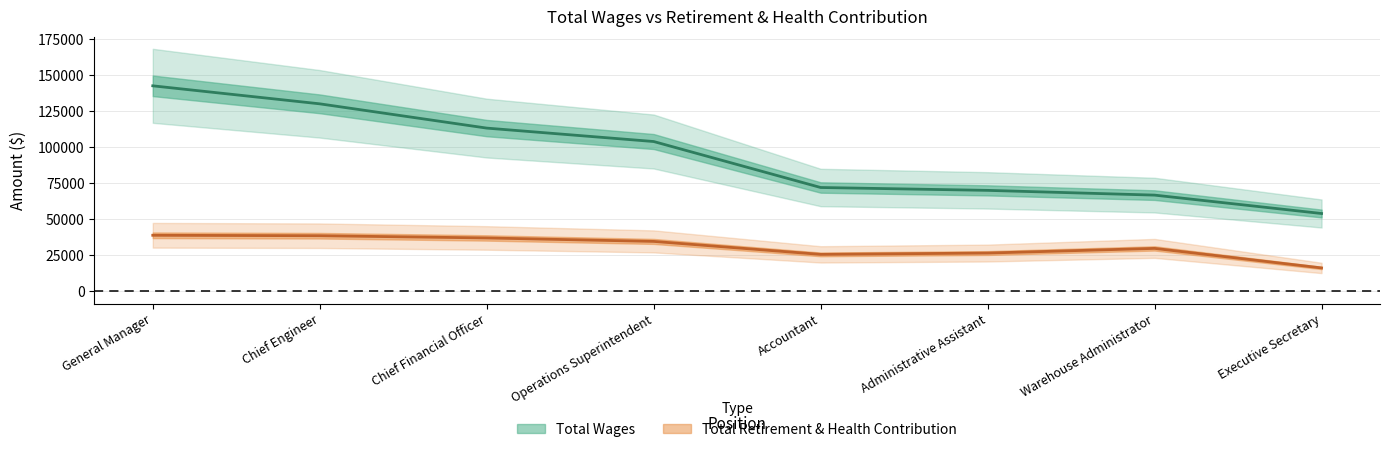

How many data points in Total Wages are above 104080?

3